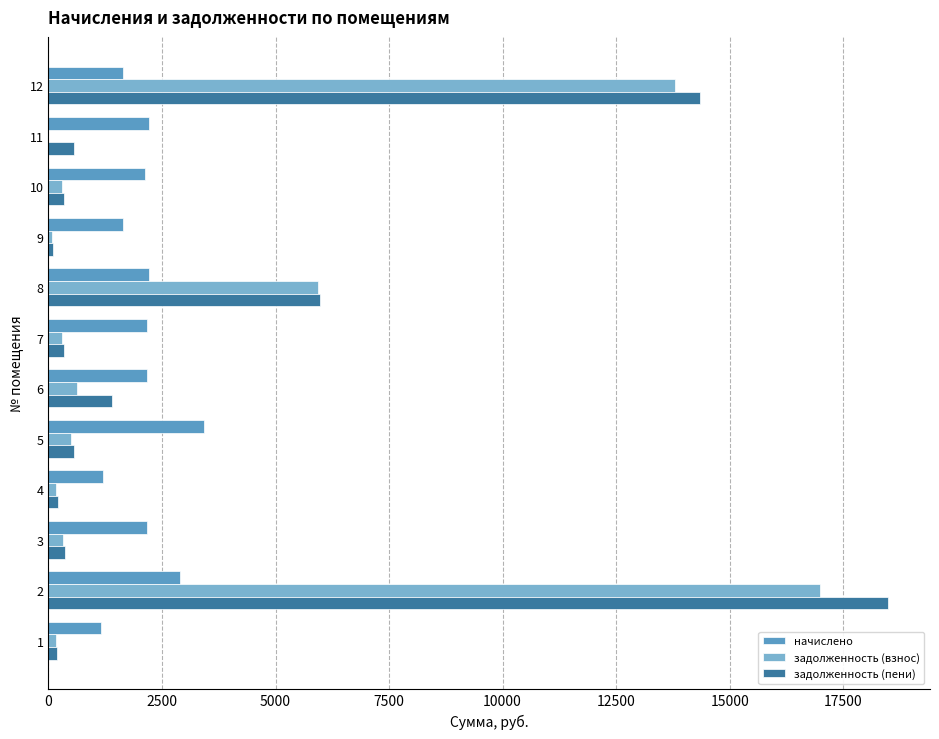

What is the sum of all начислено values?

25006.8